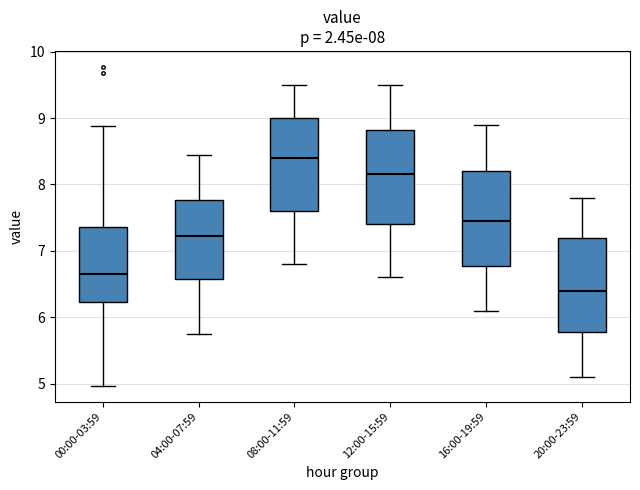

Which box has the highest median line?

08:00-11:59